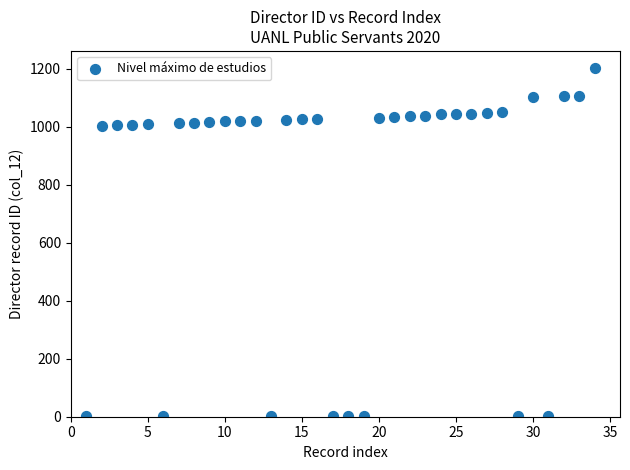

What is the range of X values (max minus min)?

33